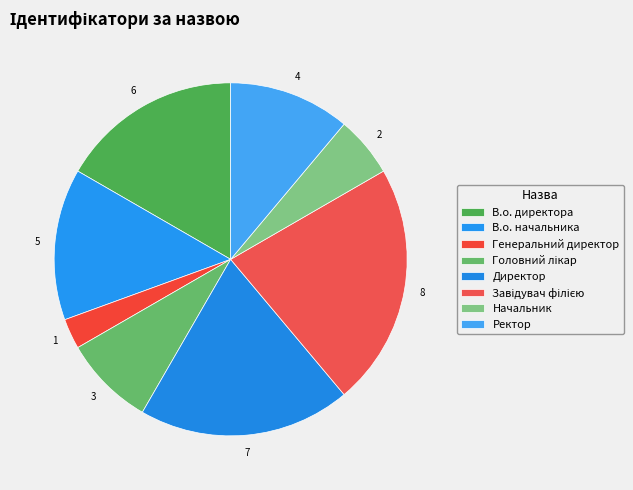

The Ректор slice represents 11% of the pie. True or false?

True